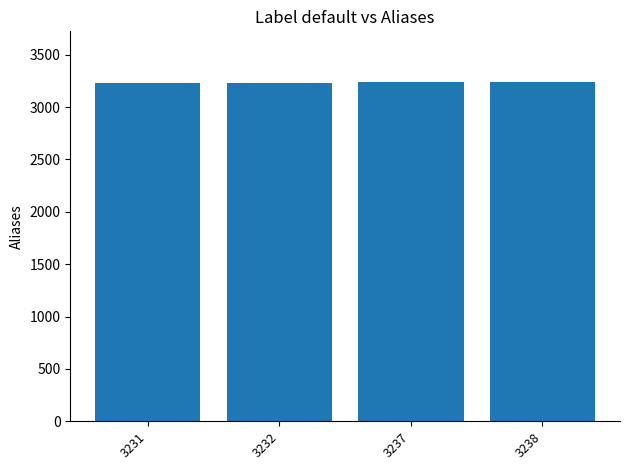

Approximately how many times larger is the value at 3231 compared to 3232?

1.0